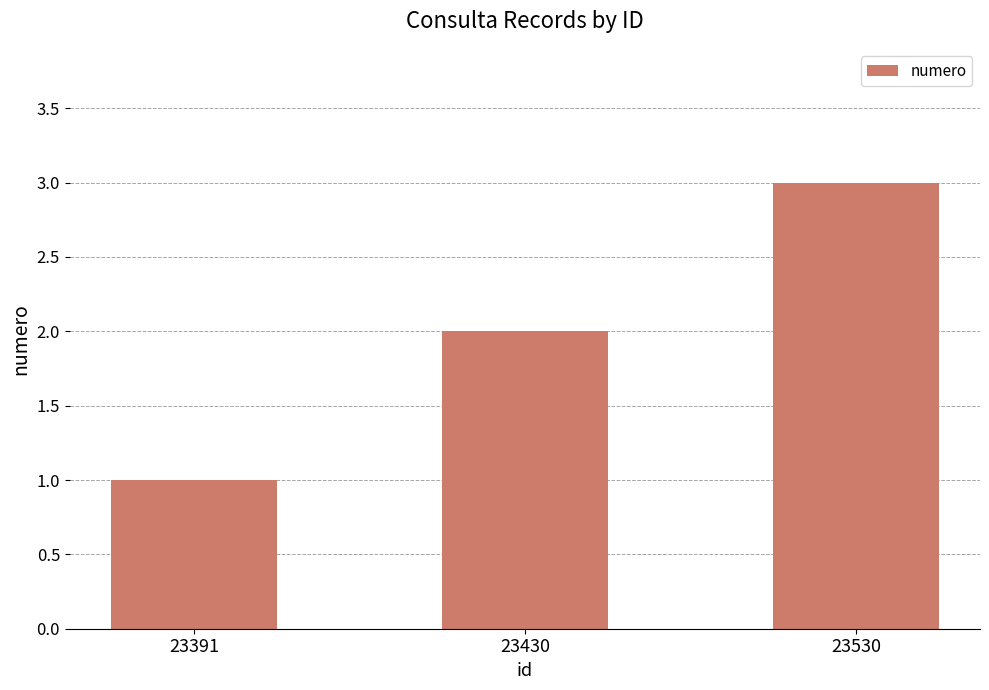

What is the value of the 2nd bar from the left?

2